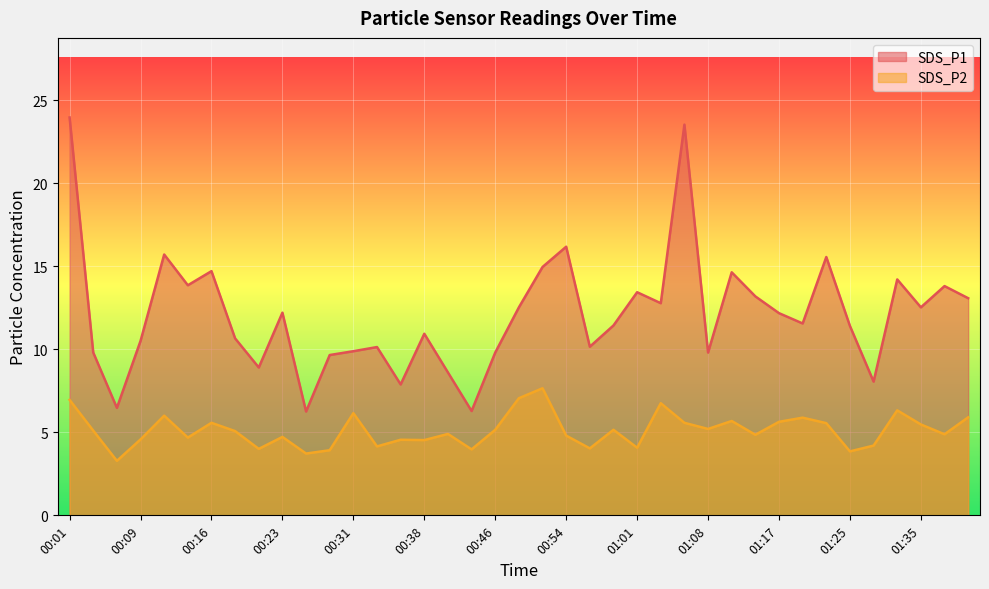

Is it true that SDS_P2 equals 6.2 at 00:26?

False